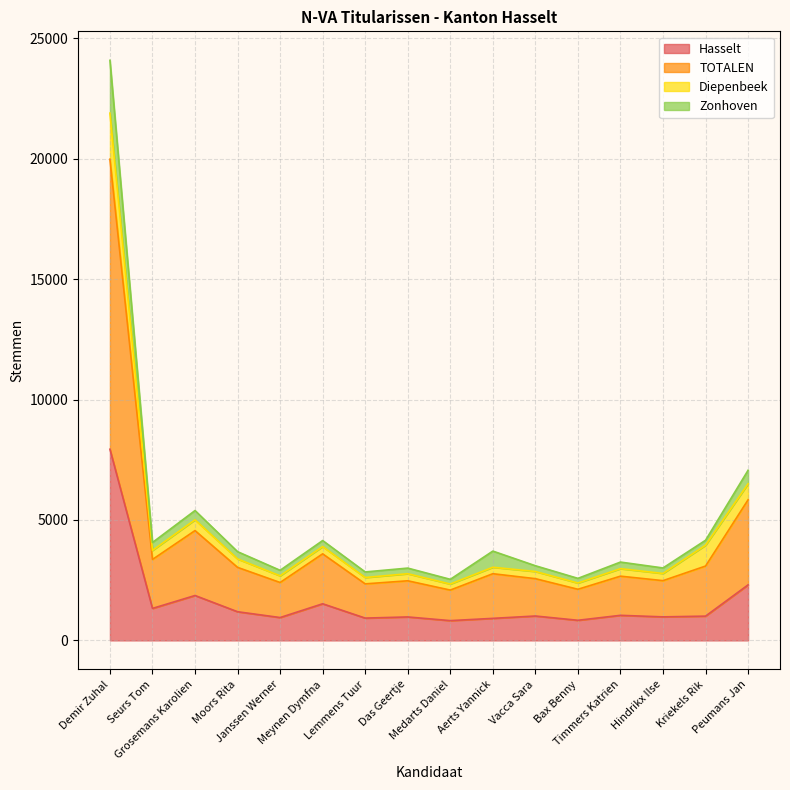

Between Moors Rita and Das Geertje, which is larger?

Moors Rita